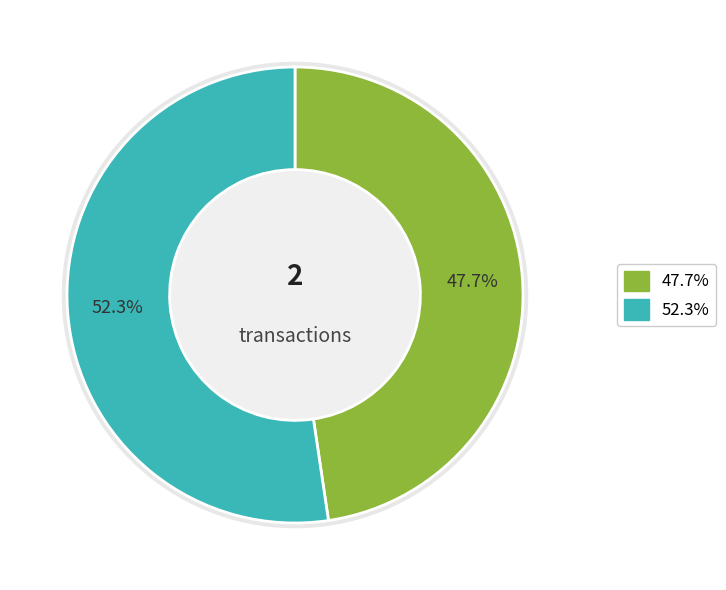

Do 4451 and 4456 together represent more than half of the pie?

Yes